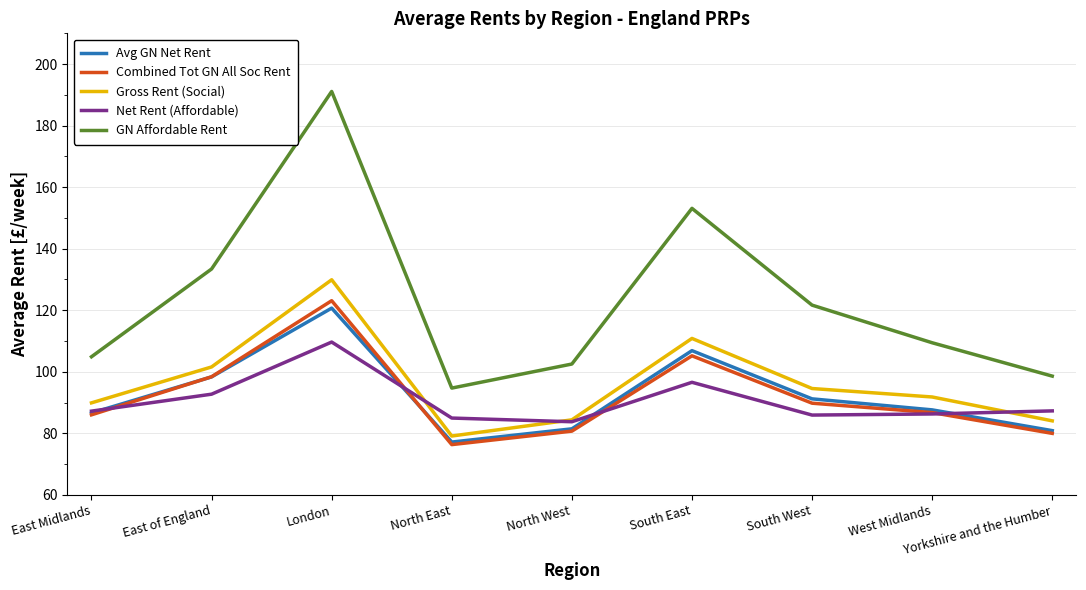

Which series has the largest range (max minus min)?

GN Affordable Rent